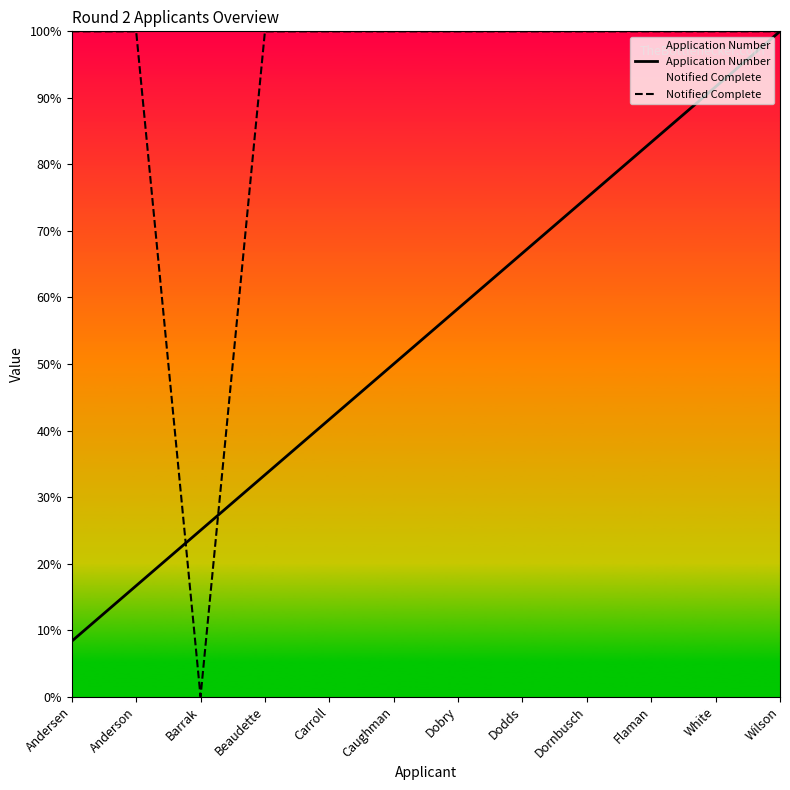

Between Dornbusch and Caughman, which is larger?

Dornbusch